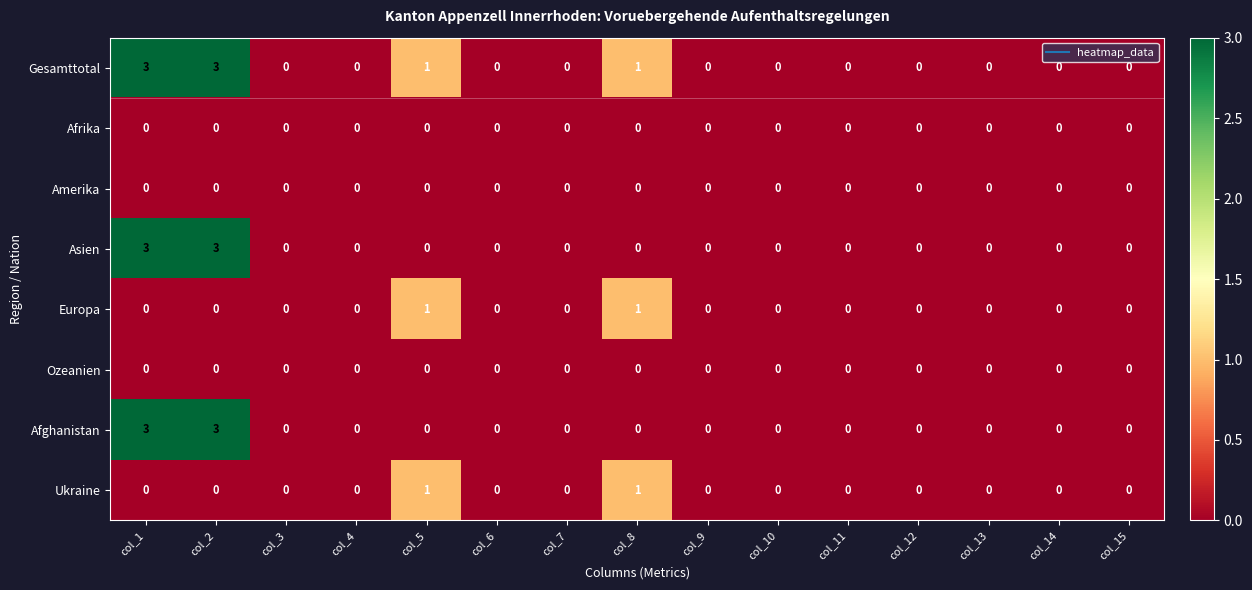

The value of Gesamttotal at col_13 is 0. True or false?

True